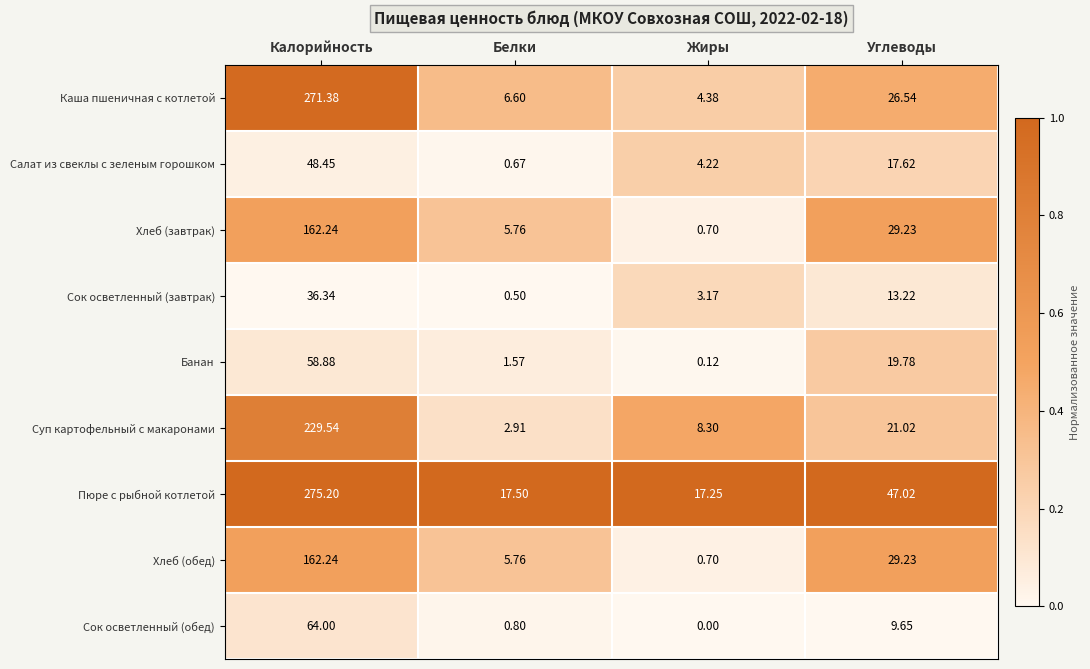

Between Калорийность and Белки, which series saw the biggest shift?

Каша пшеничная с котлетой